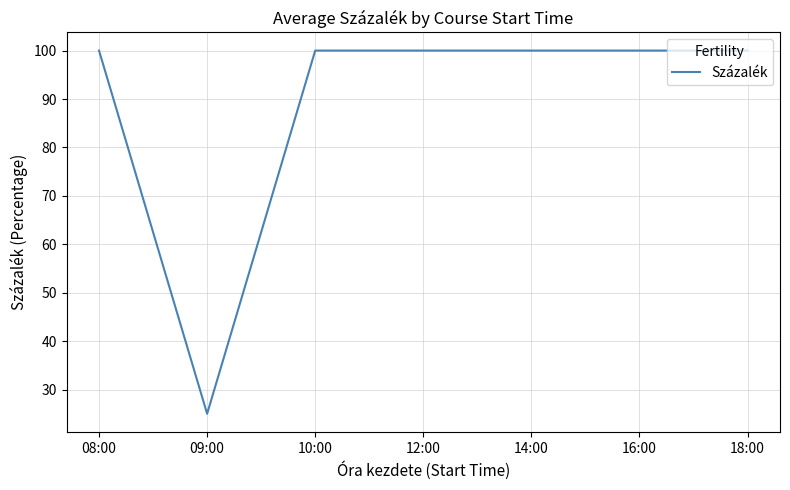

What is the difference between the maximum and minimum values?

75